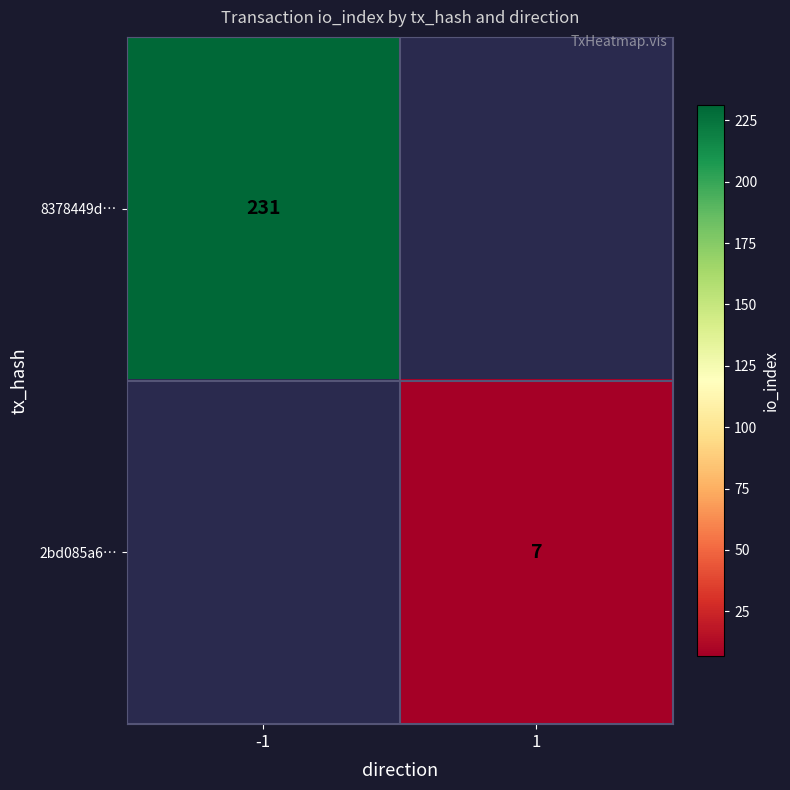

True or false: 2bd085a6… has a value of 7 at 1.

True